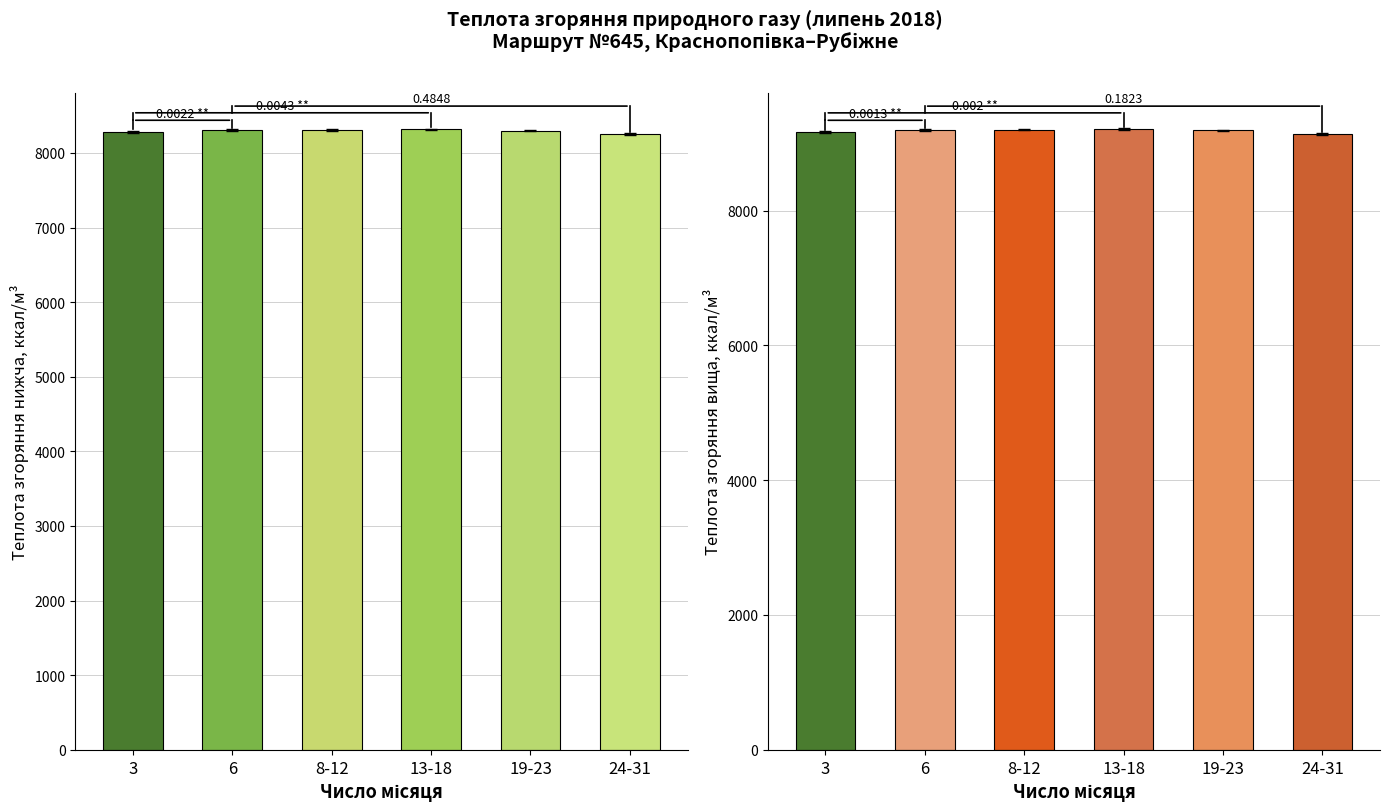

What is the sum of the Теплота згоряння нижча, МДж/м3 values at 19-23 and 8-12?

16624.8